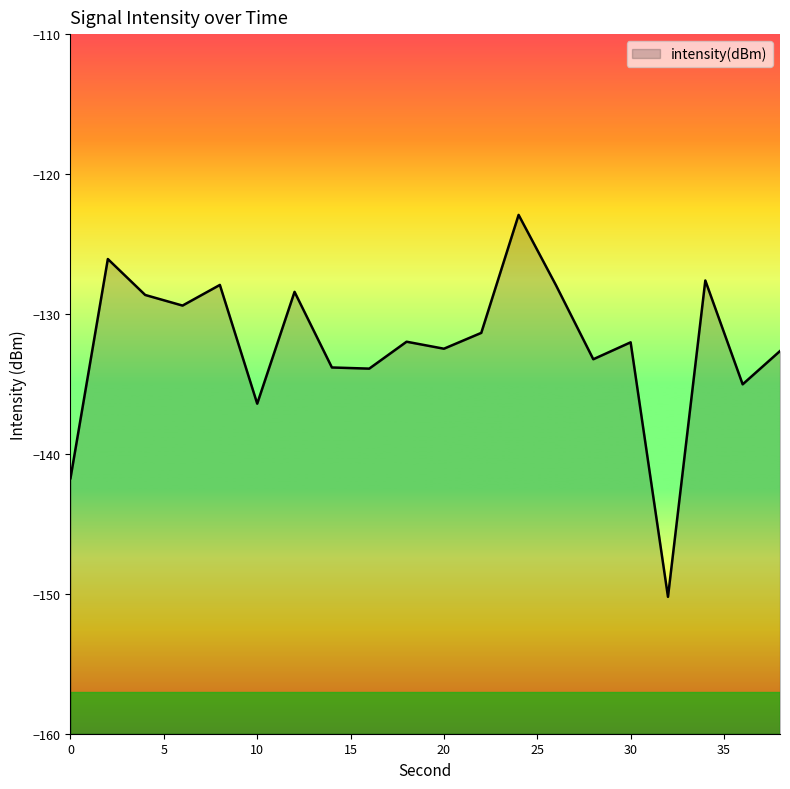

What value does the data have at 38?

-132.7